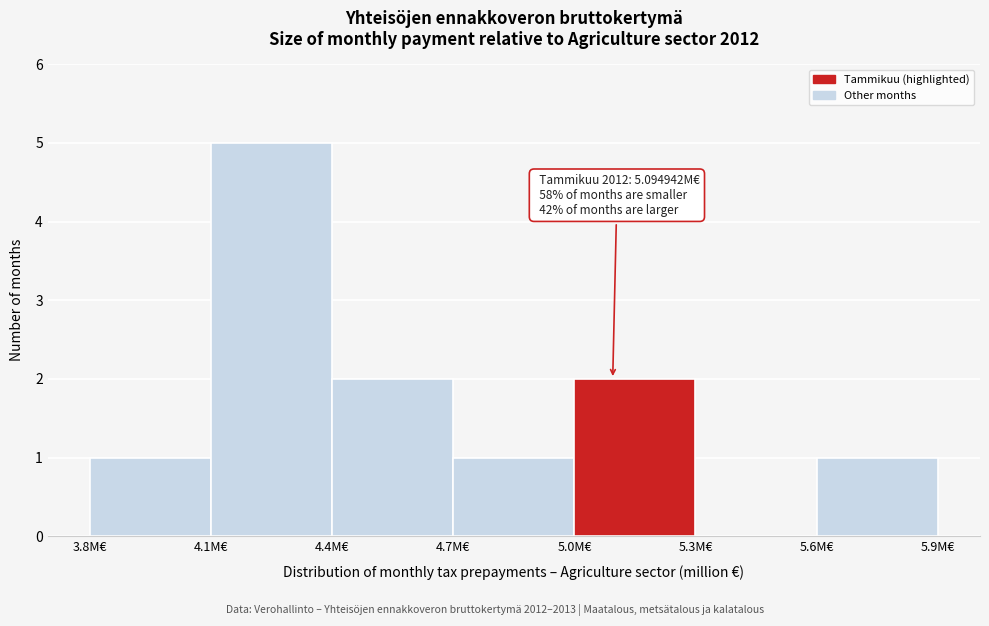

Over which range of the x-axis is the bar tallest?

4.1 to 4.4